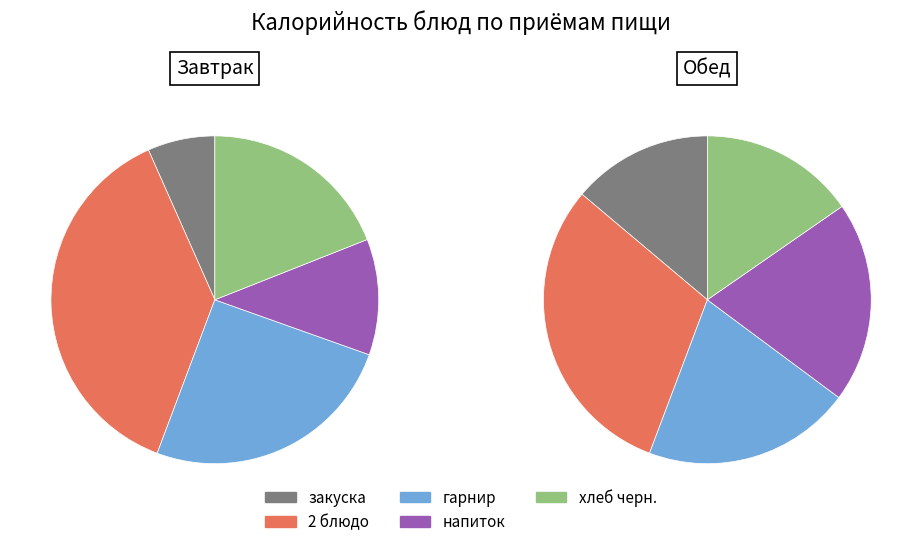

Do хлеб черн. and гарнир together represent more than half of the pie?

No